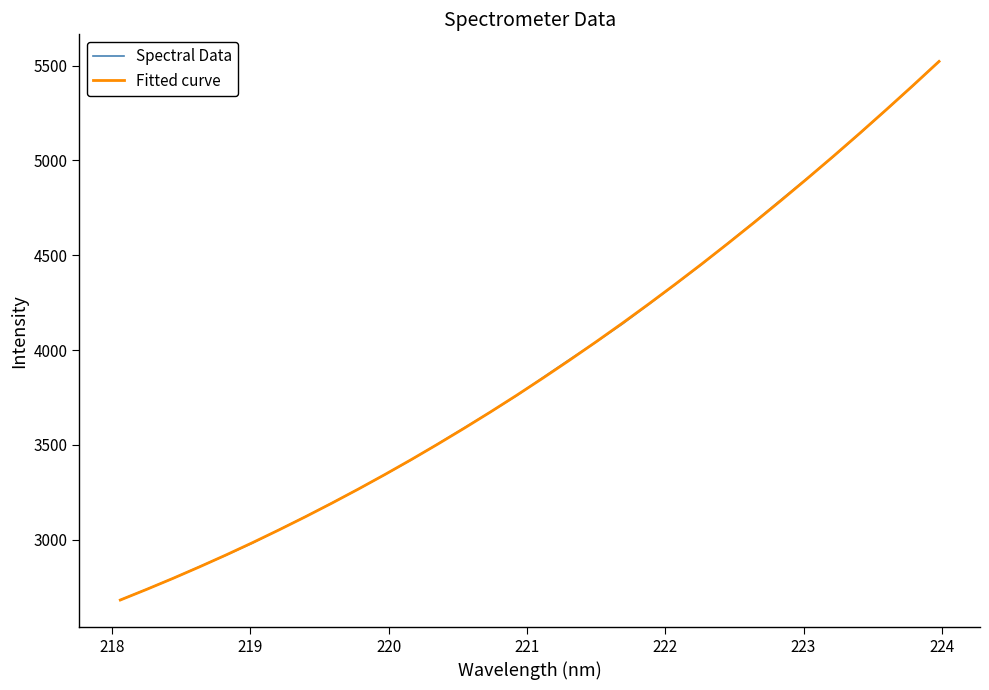

At how many categories does at least one series exceed 3007?

26